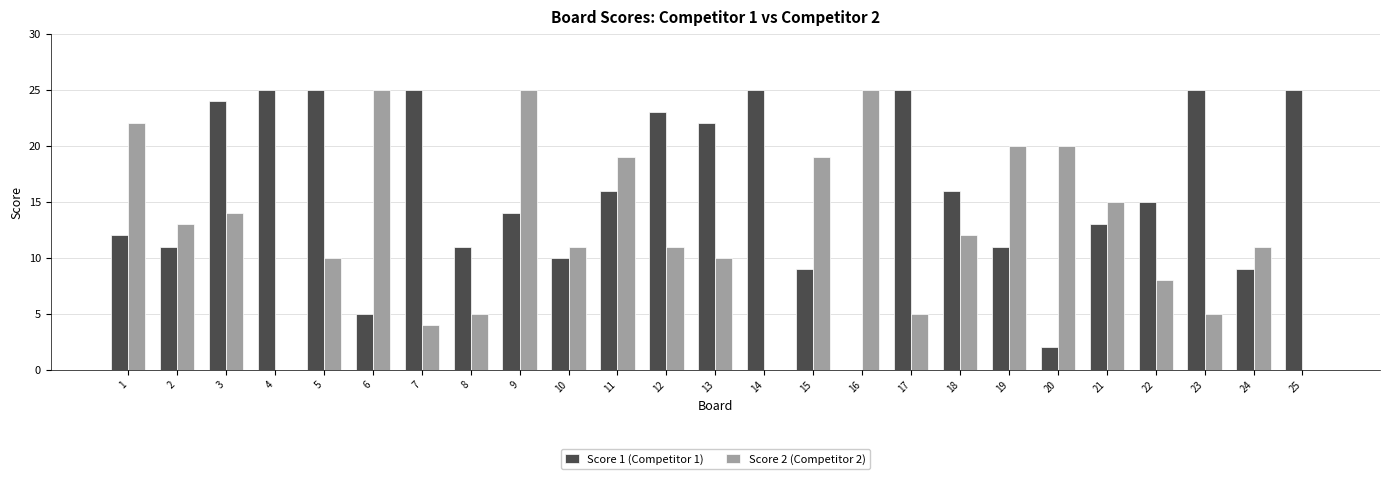

Reading left to right, list all the values displayed in this chart.

Score 1 (Competitor 1): 1=12	2=11	3=24	4=25	5=25	6=5	7=25	8=11	9=14	10=10	11=16	12=23	13=22	14=25	15=9	16=0	17=25	18=16	19=11	20=2	21=13	22=15	23=25	24=9	25=25
Score 2 (Competitor 2): 1=22	2=13	3=14	4=0	5=10	6=25	7=4	8=5	9=25	10=11	11=19	12=11	13=10	14=0	15=19	16=25	17=5	18=12	19=20	20=20	21=15	22=8	23=5	24=11	25=0